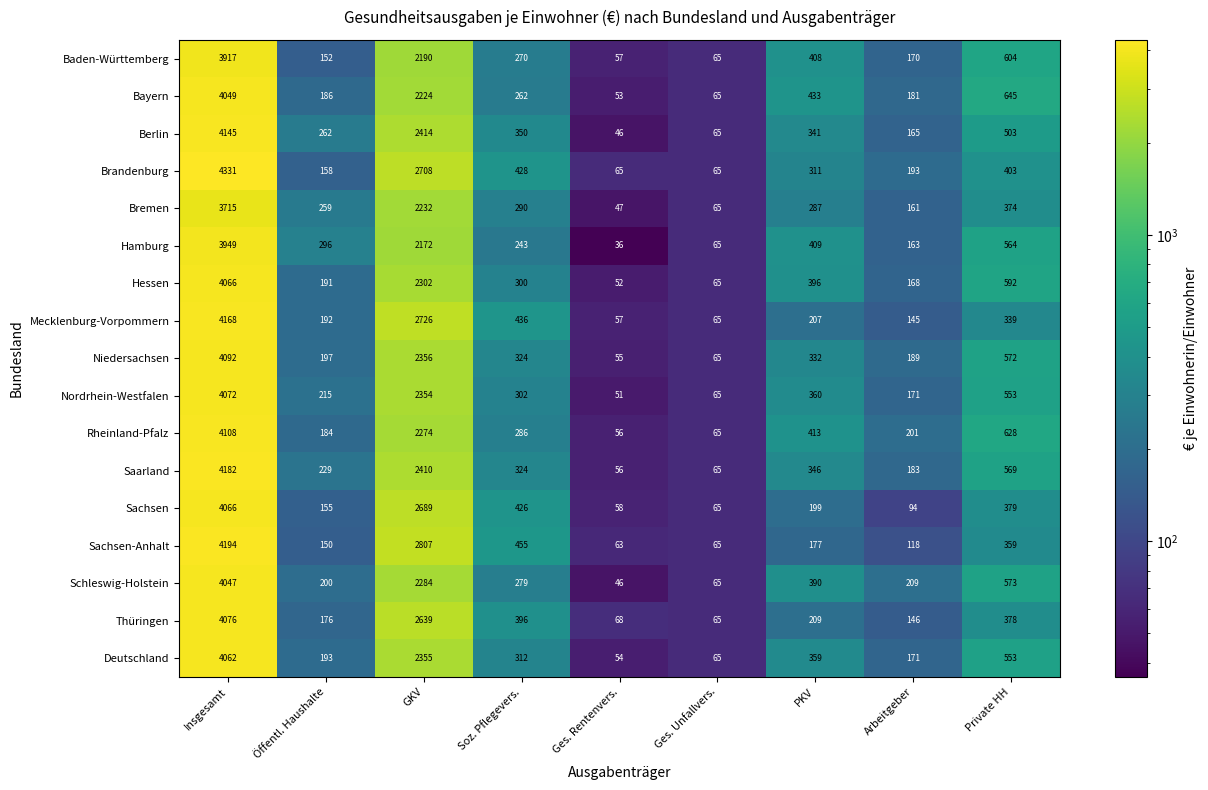

What is the total value across all series at Arbeitgeber?

2828